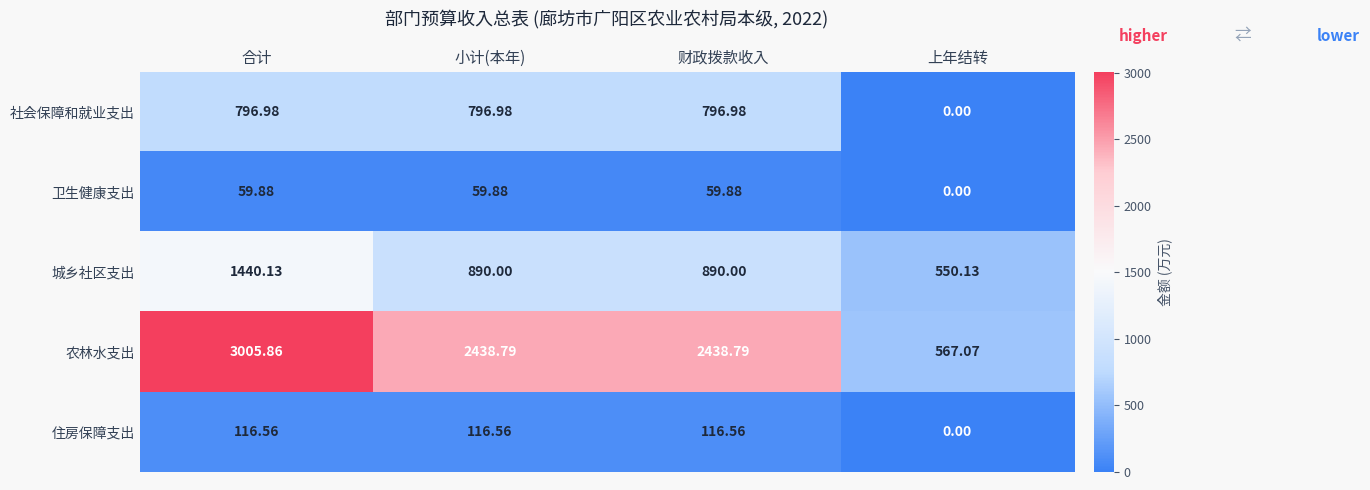

List the series in order of their peak value, lowest first.

卫生健康支出, 住房保障支出, 社会保障和就业支出, 城乡社区支出, 农林水支出